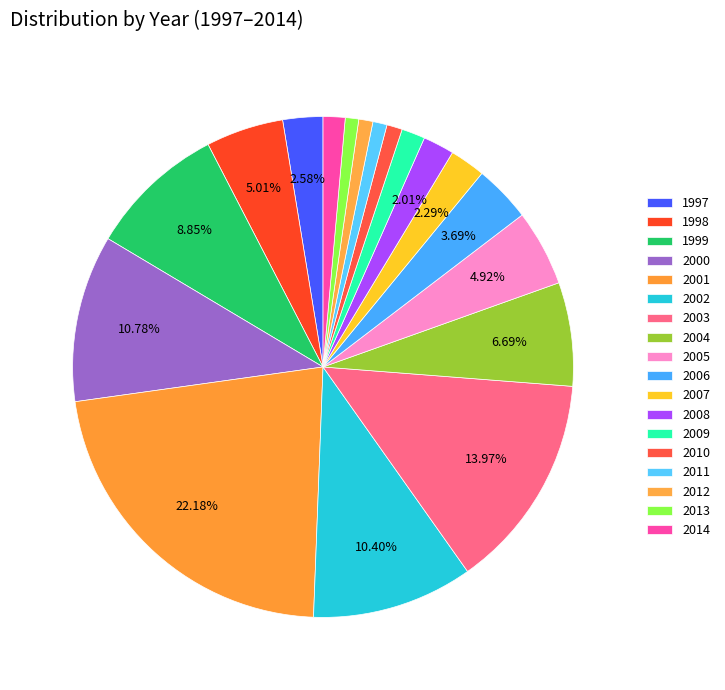

Count the number of slices in the pie.

18